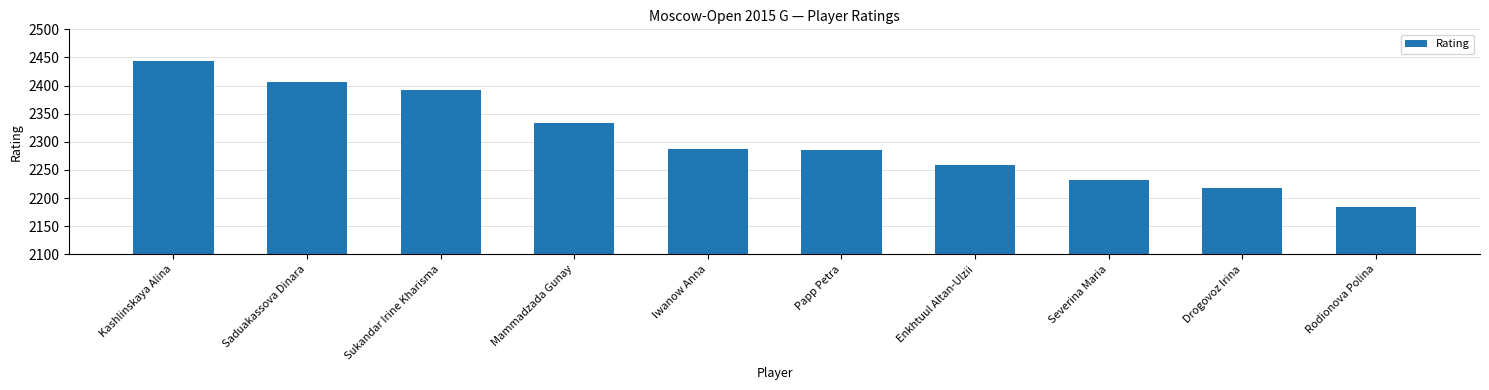

What is the average value?

2304